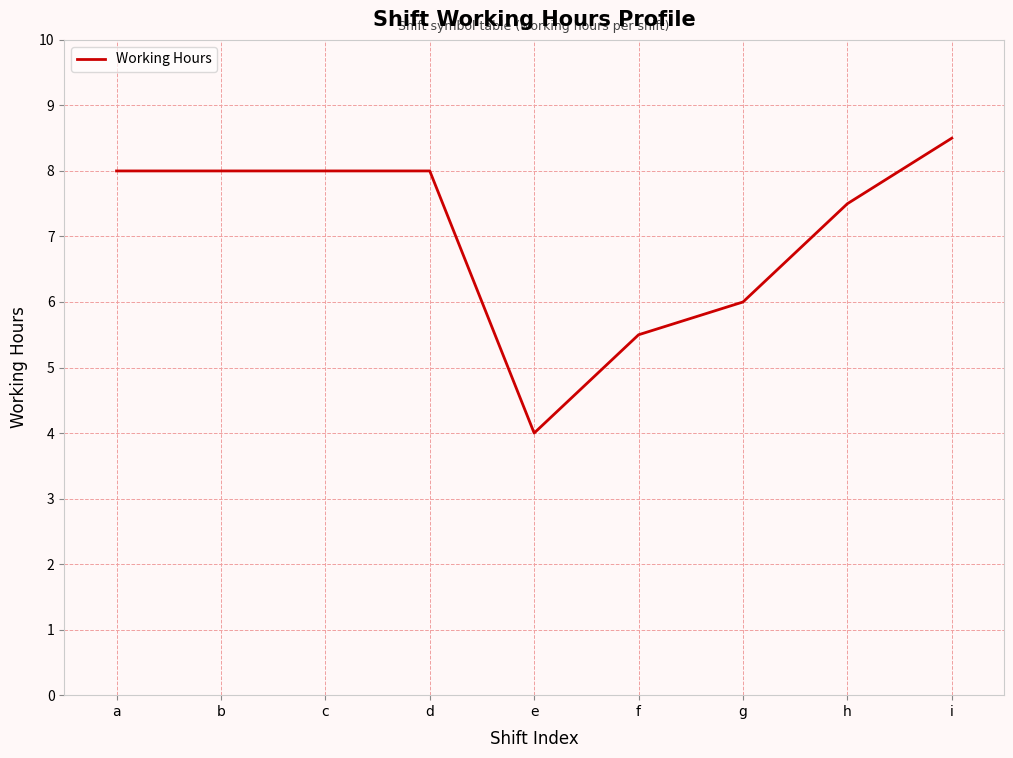

Reading left to right, extract all data points from this chart.

a=8.0	b=8.0	c=8.0	d=8.0	e=4.0	f=5.5	g=6.0	h=7.5	i=8.5